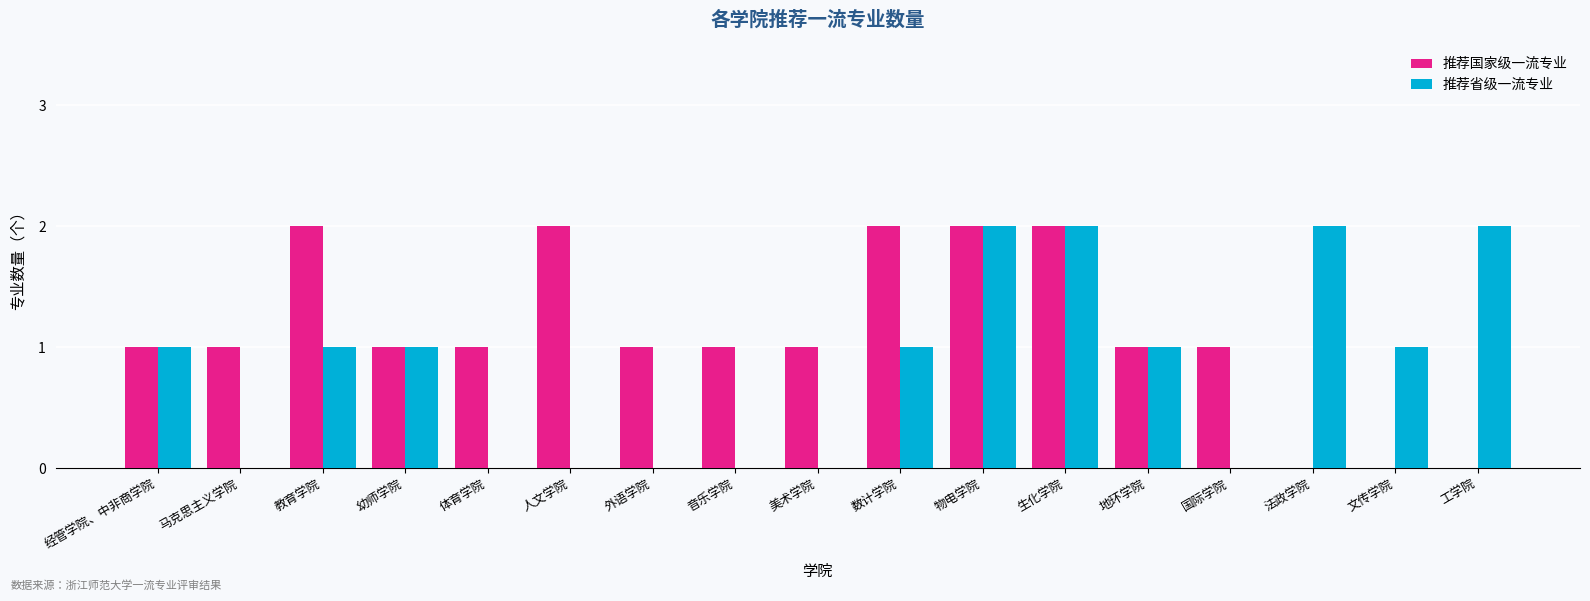

Between 经管学院、中非商学院 and 外语学院, which series saw the biggest shift?

推荐省级一流专业